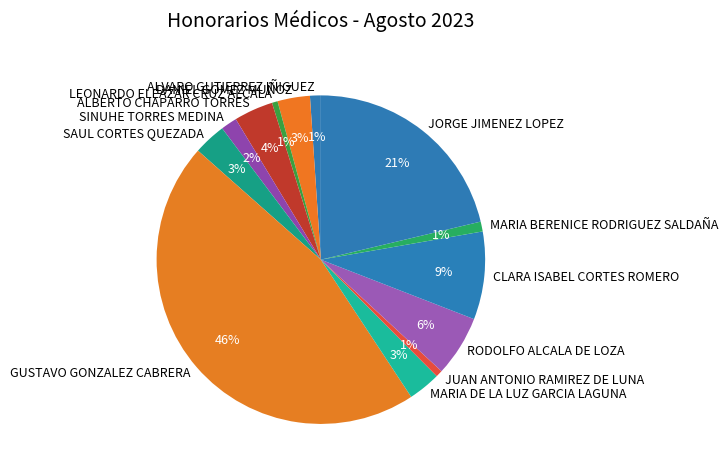

To the nearest percent, what is the combined percentage of GUSTAVO GONZALEZ CABRERA and SAUL CORTES QUEZADA?

49%